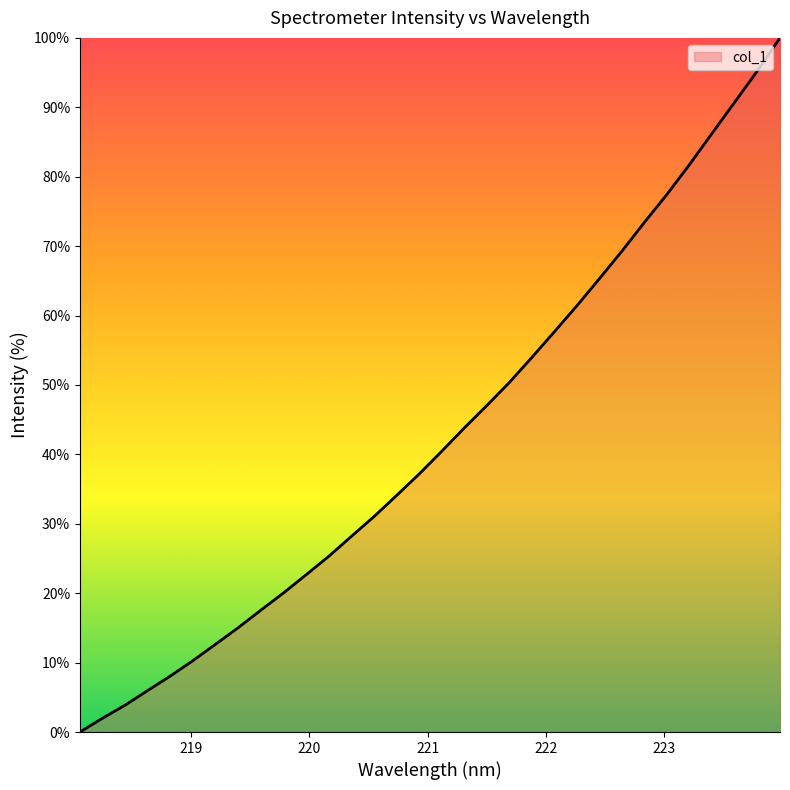

What is the difference between the maximum and minimum values?

100.0